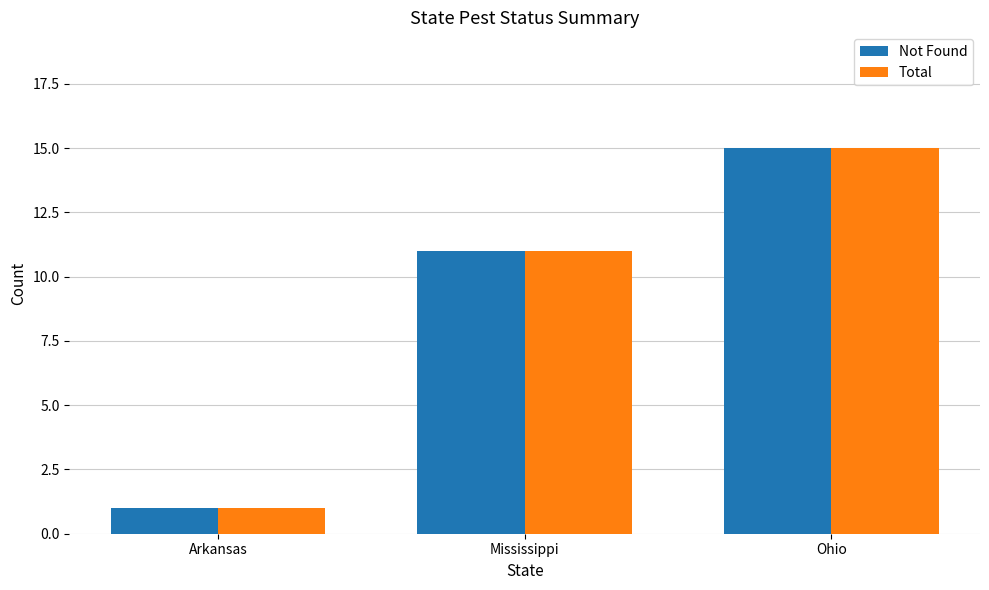

What is the label of the 2nd bar from the left?

Mississippi